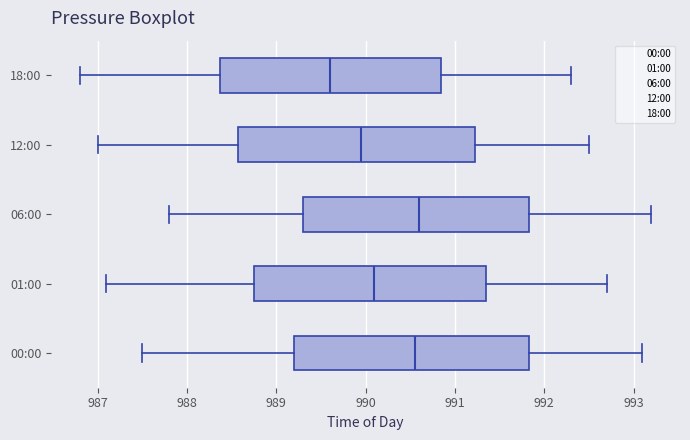

Reading bottom to top, transcribe this box plot: for each box, give where its median line is, the range the box spans, and where its two whiskers end, as read against the x-axis. The values are not printed on the chart, so give them approximately, as read against the axis.

00:00: median 990.6, box 989.2 to 991.8, whiskers 987.5 to 993.1
01:00: median 990.1, box 988.8 to 991.4, whiskers 987.1 to 992.7
06:00: median 990.6, box 989.3 to 991.8, whiskers 987.8 to 993.2
12:00: median 990.0, box 988.6 to 991.2, whiskers 987.0 to 992.5
18:00: median 989.6, box 988.4 to 990.9, whiskers 986.8 to 992.3